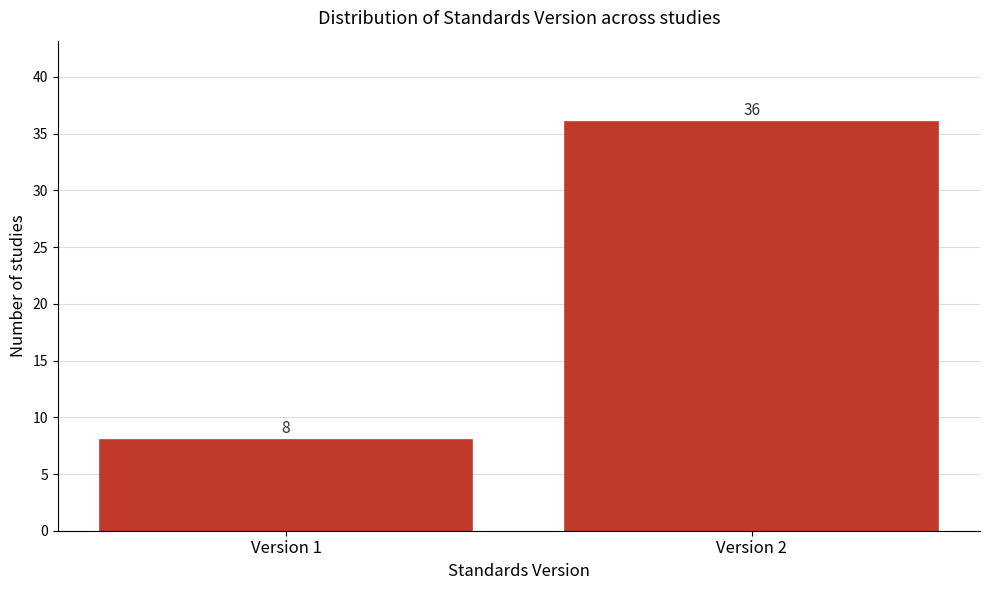

Reading left to right, extract all data points from this chart.

Version 1=8	Version 2=36